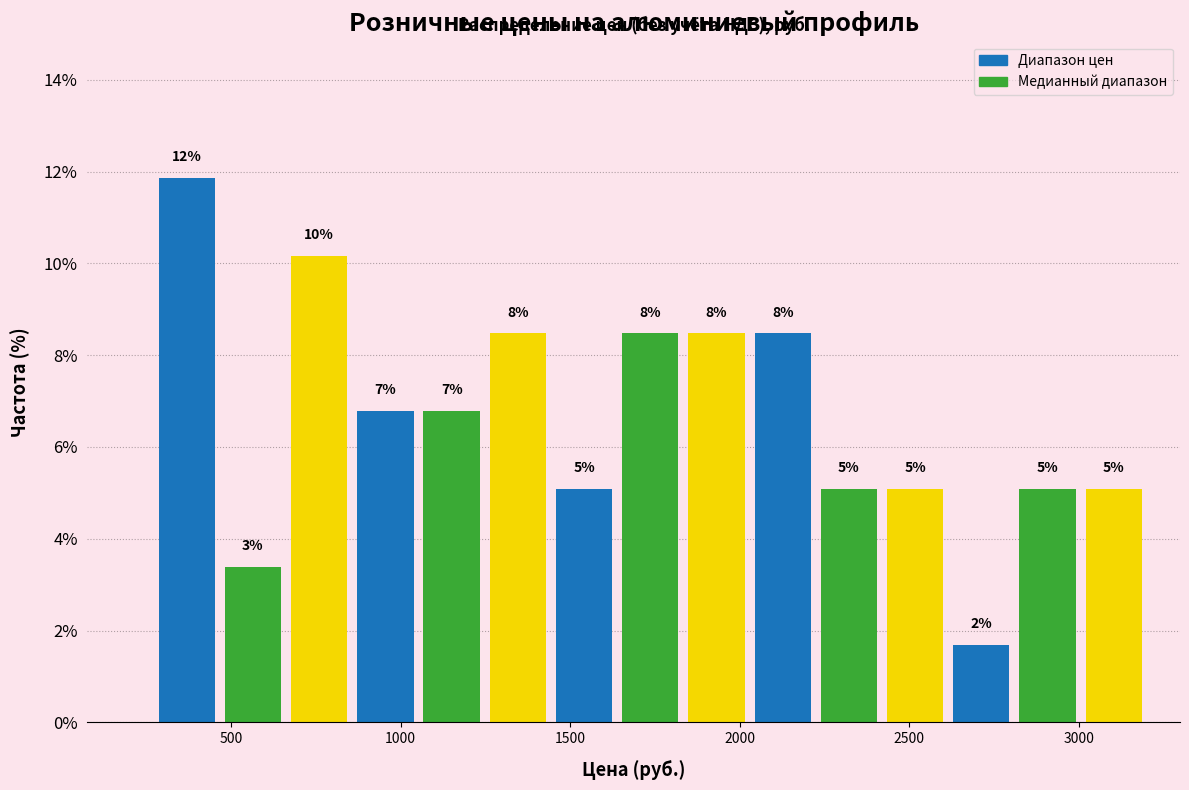

Read against the x-axis, roughly where is the centre of the tallest bar?

350